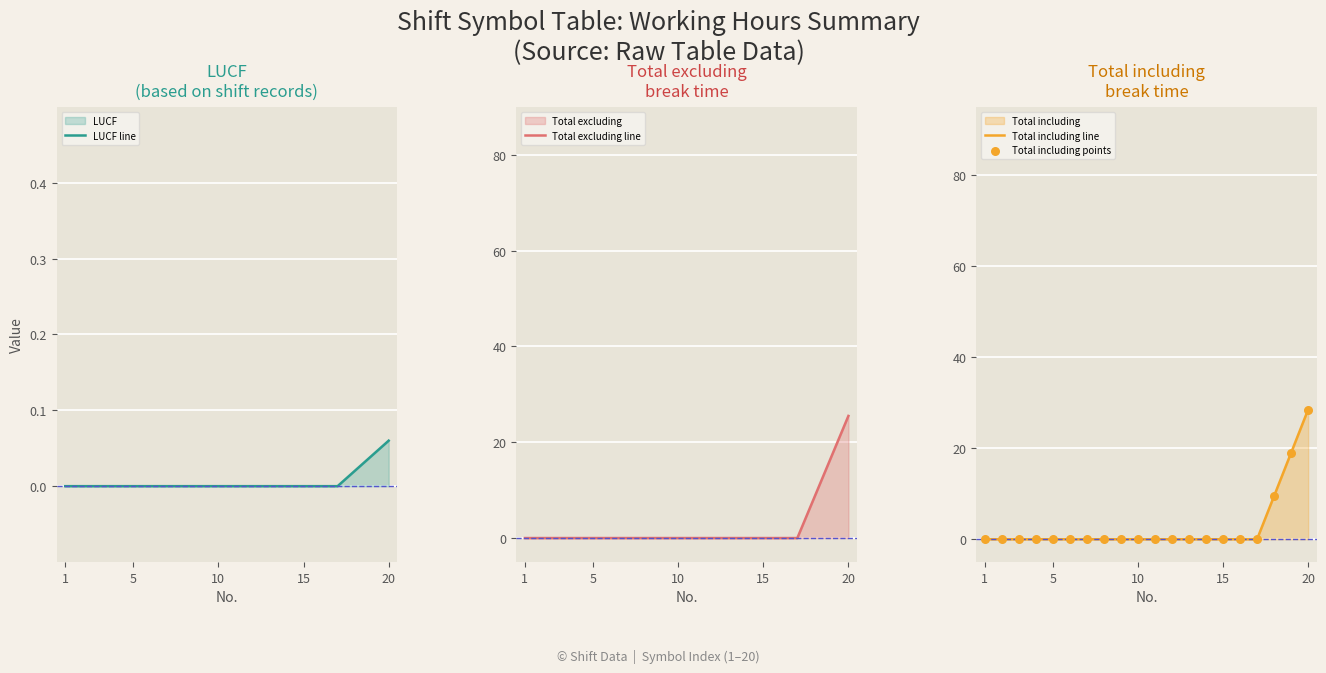

Which series has the largest Y range (max minus min)?

Total including line